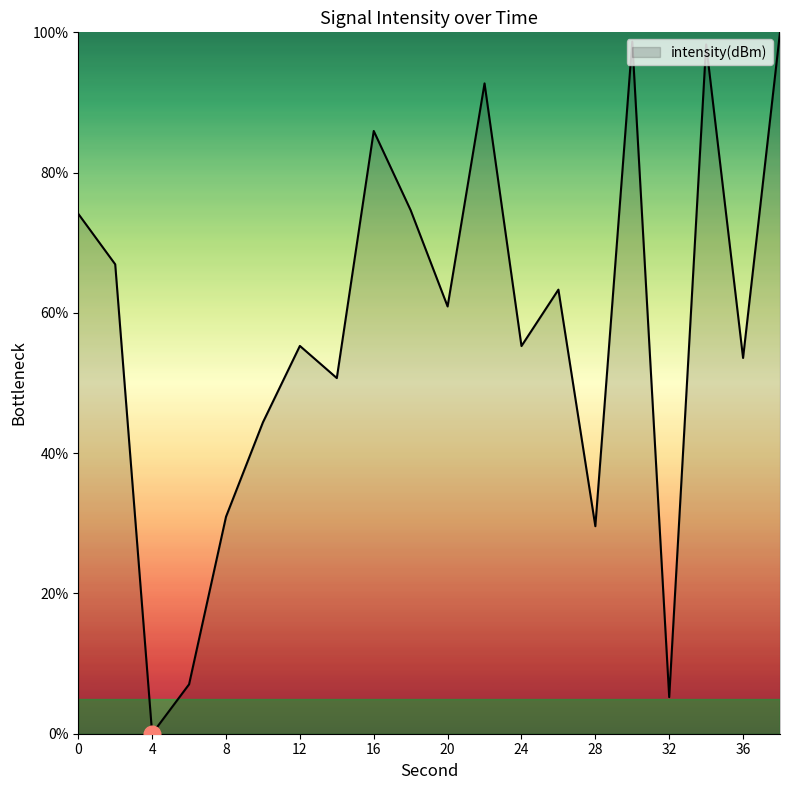

How many values are above zero?

19